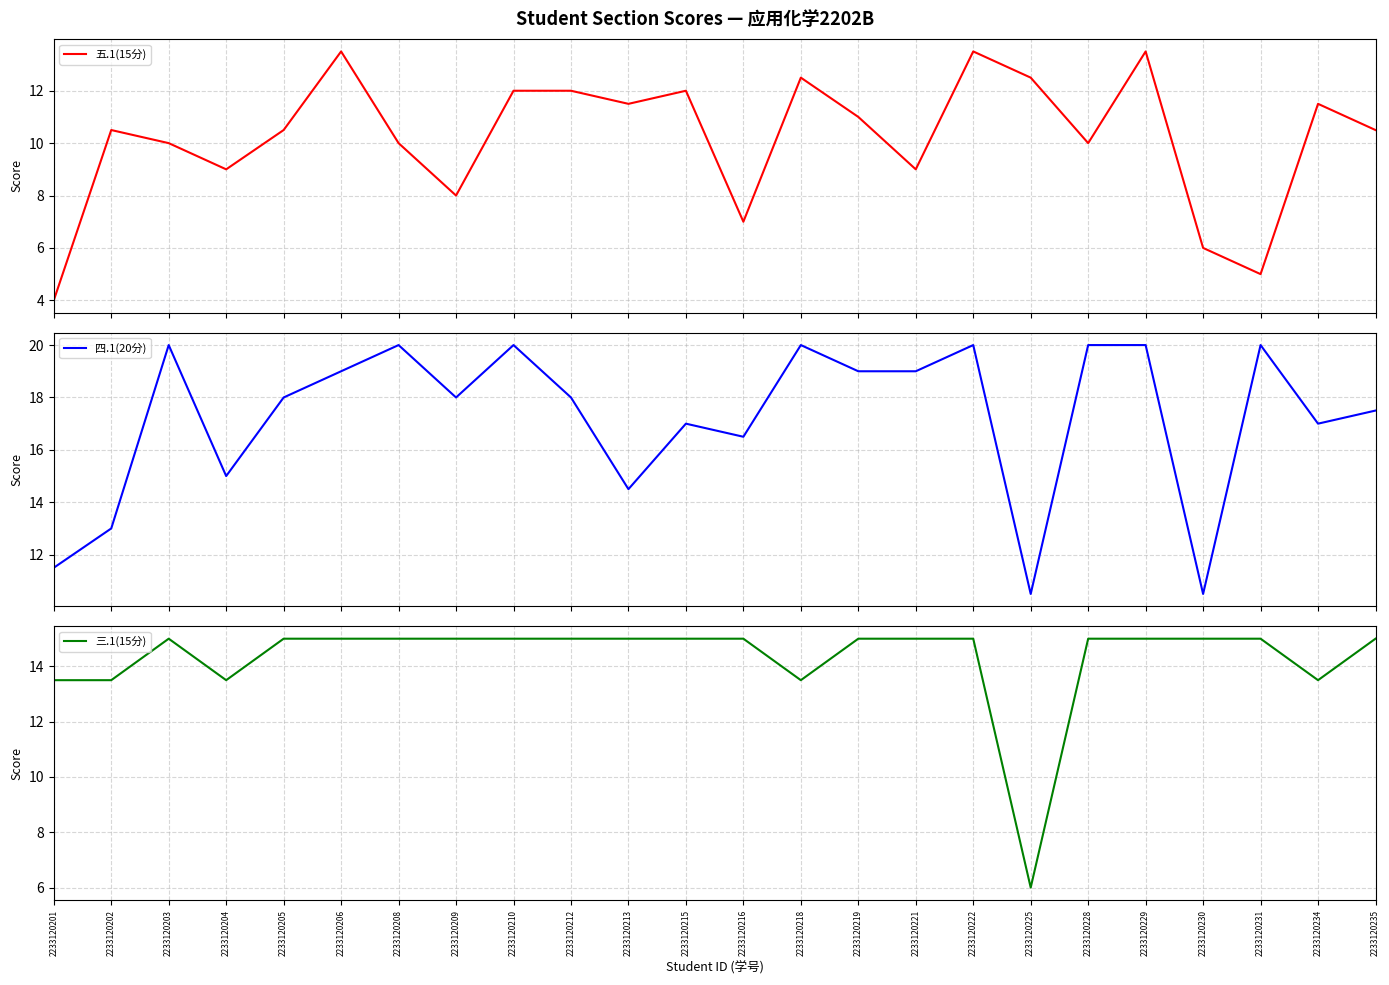

True or false: 四.1(20分) has more than 1 interior local peaks.

True